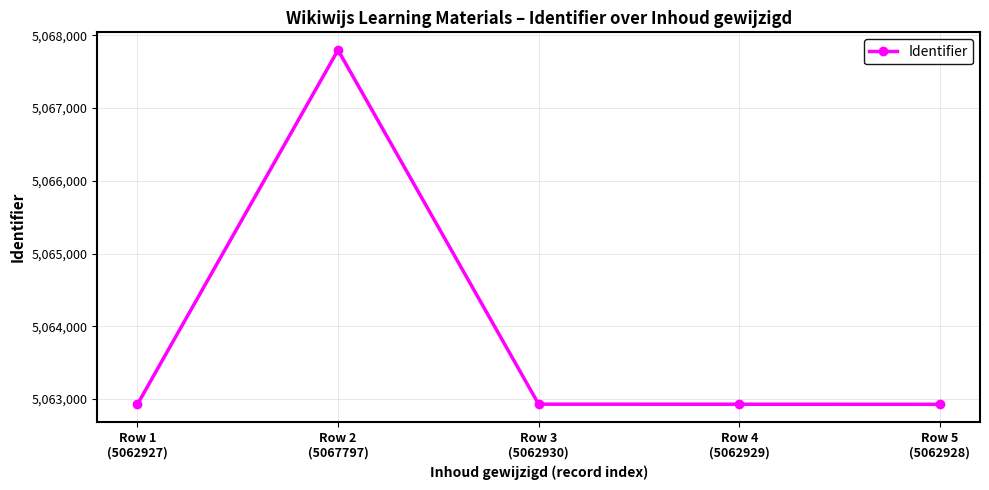

Is this an area chart (filled region under the line)?

No